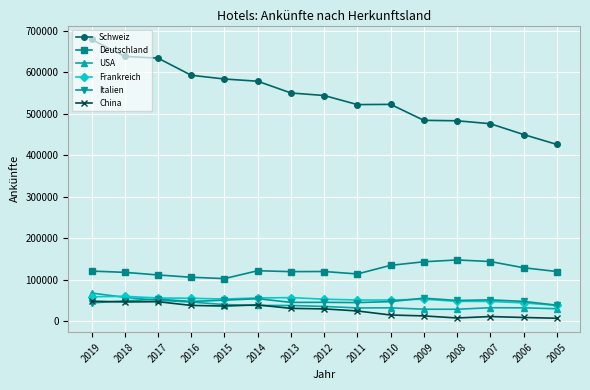

How many values in the Frankreich series are below 53497?

7